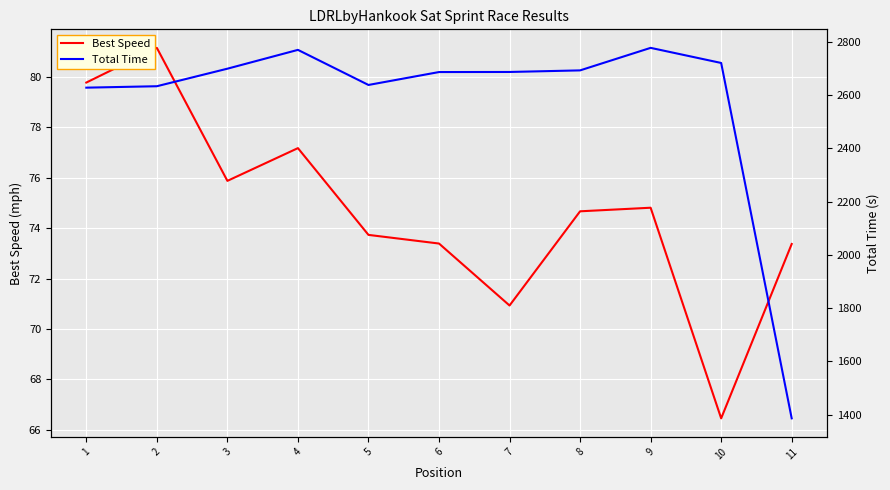

Where is Total Time nearest to the value 2081?

1